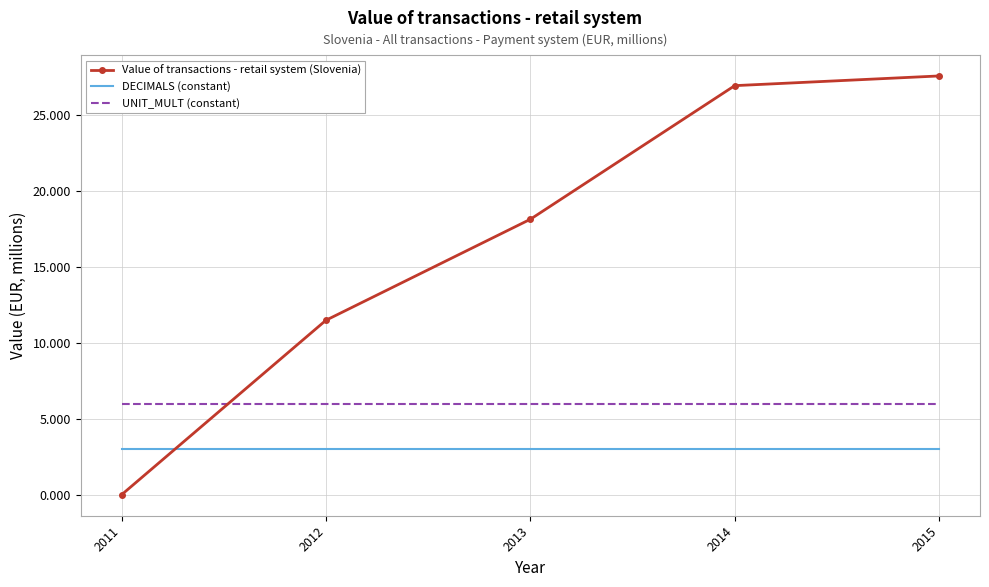

Reading left to right, transcribe all the data shown in this chart.

Value of transactions - retail system (Slovenia): 2011=0.0	2012=11.5	2013=18.1	2014=26.9	2015=27.5
DECIMALS (constant): 2011=3.0	2012=3.0	2013=3.0	2014=3.0	2015=3.0
UNIT_MULT (constant): 2011=6.0	2012=6.0	2013=6.0	2014=6.0	2015=6.0